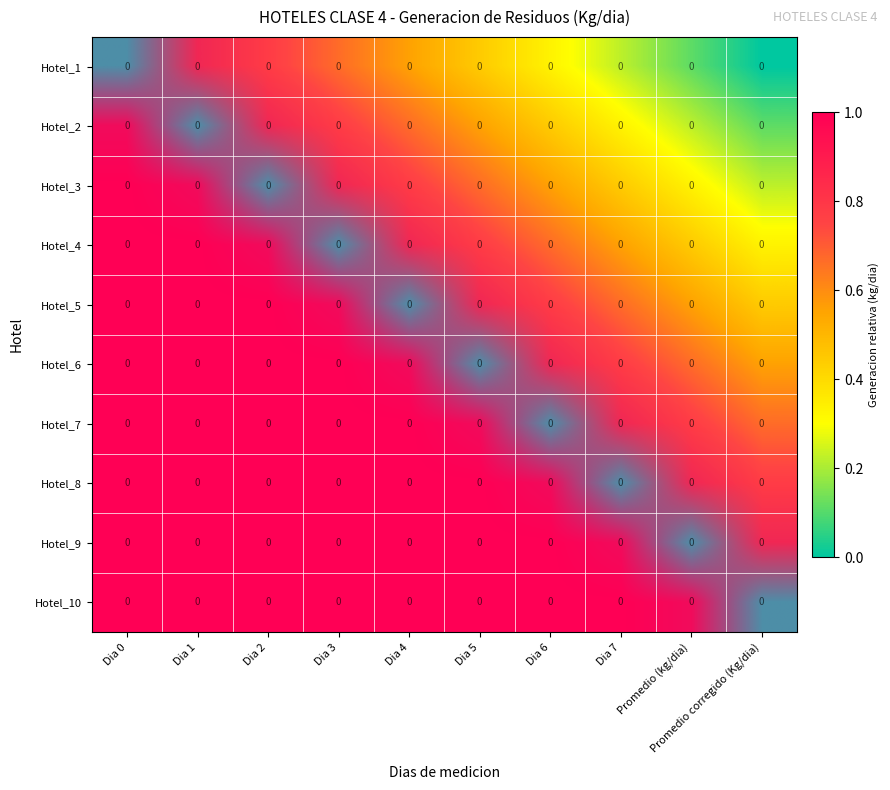

Reading left to right, what are all the values shown in this chart?

Hotel_1: Dia 0=0.0	Dia 1=0.0	Dia 2=0.0	Dia 3=0.0	Dia 4=0.0	Dia 5=0.0	Dia 6=0.0	Dia 7=0.0	Promedio (kg/dia)=0.0	Promedio corregido (Kg/dia)=0.0
Hotel_2: Dia 0=0.0	Dia 1=0.0	Dia 2=0.0	Dia 3=0.0	Dia 4=0.0	Dia 5=0.0	Dia 6=0.0	Dia 7=0.0	Promedio (kg/dia)=0.0	Promedio corregido (Kg/dia)=0.0
Hotel_3: Dia 0=0.0	Dia 1=0.0	Dia 2=0.0	Dia 3=0.0	Dia 4=0.0	Dia 5=0.0	Dia 6=0.0	Dia 7=0.0	Promedio (kg/dia)=0.0	Promedio corregido (Kg/dia)=0.0
Hotel_4: Dia 0=0.0	Dia 1=0.0	Dia 2=0.0	Dia 3=0.0	Dia 4=0.0	Dia 5=0.0	Dia 6=0.0	Dia 7=0.0	Promedio (kg/dia)=0.0	Promedio corregido (Kg/dia)=0.0
Hotel_5: Dia 0=0.0	Dia 1=0.0	Dia 2=0.0	Dia 3=0.0	Dia 4=0.0	Dia 5=0.0	Dia 6=0.0	Dia 7=0.0	Promedio (kg/dia)=0.0	Promedio corregido (Kg/dia)=0.0
Hotel_6: Dia 0=0.0	Dia 1=0.0	Dia 2=0.0	Dia 3=0.0	Dia 4=0.0	Dia 5=0.0	Dia 6=0.0	Dia 7=0.0	Promedio (kg/dia)=0.0	Promedio corregido (Kg/dia)=0.0
Hotel_7: Dia 0=0.0	Dia 1=0.0	Dia 2=0.0	Dia 3=0.0	Dia 4=0.0	Dia 5=0.0	Dia 6=0.0	Dia 7=0.0	Promedio (kg/dia)=0.0	Promedio corregido (Kg/dia)=0.0
Hotel_8: Dia 0=0.0	Dia 1=0.0	Dia 2=0.0	Dia 3=0.0	Dia 4=0.0	Dia 5=0.0	Dia 6=0.0	Dia 7=0.0	Promedio (kg/dia)=0.0	Promedio corregido (Kg/dia)=0.0
Hotel_9: Dia 0=0.0	Dia 1=0.0	Dia 2=0.0	Dia 3=0.0	Dia 4=0.0	Dia 5=0.0	Dia 6=0.0	Dia 7=0.0	Promedio (kg/dia)=0.0	Promedio corregido (Kg/dia)=0.0
Hotel_10: Dia 0=0.0	Dia 1=0.0	Dia 2=0.0	Dia 3=0.0	Dia 4=0.0	Dia 5=0.0	Dia 6=0.0	Dia 7=0.0	Promedio (kg/dia)=0.0	Promedio corregido (Kg/dia)=0.0